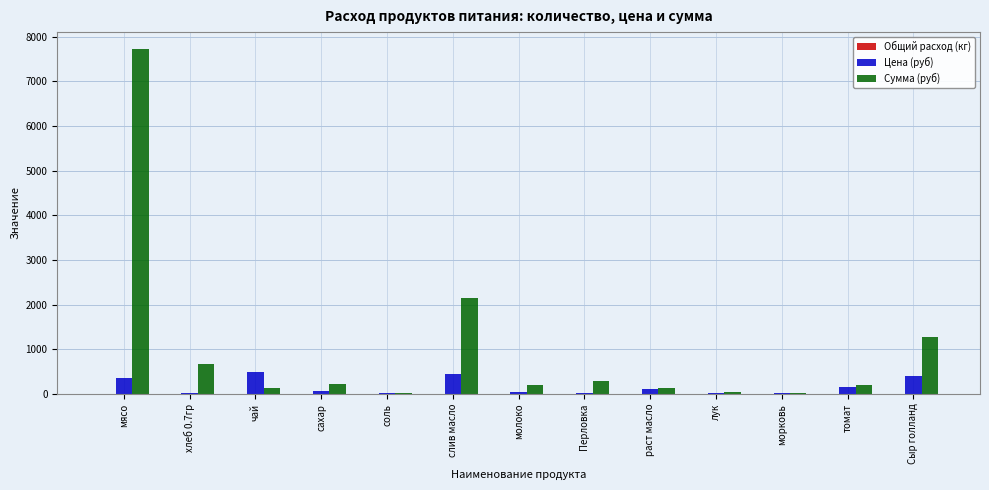

Which series changed the most between томат and Сыр голланд?

Сумма (руб)